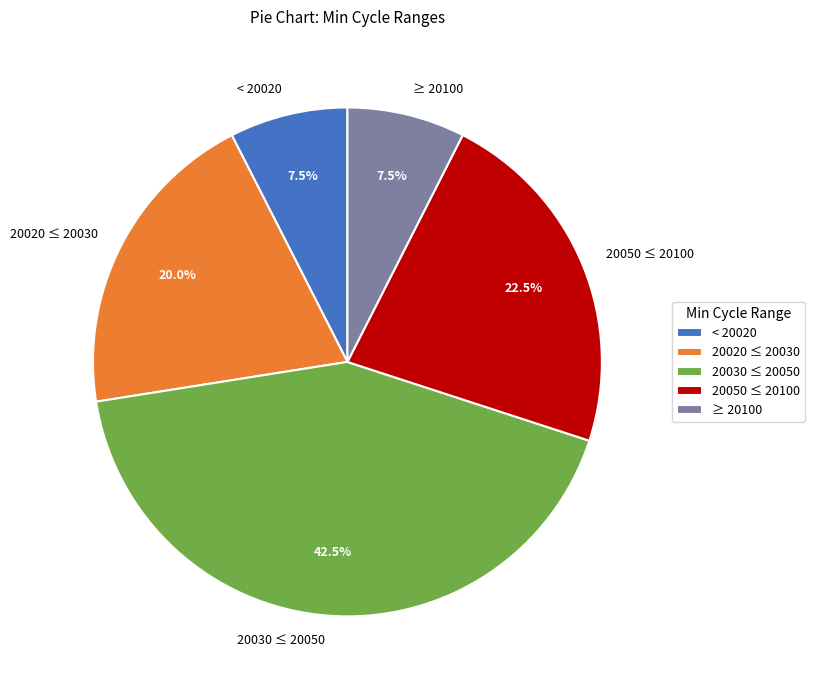

How many slices are in this pie chart?

5